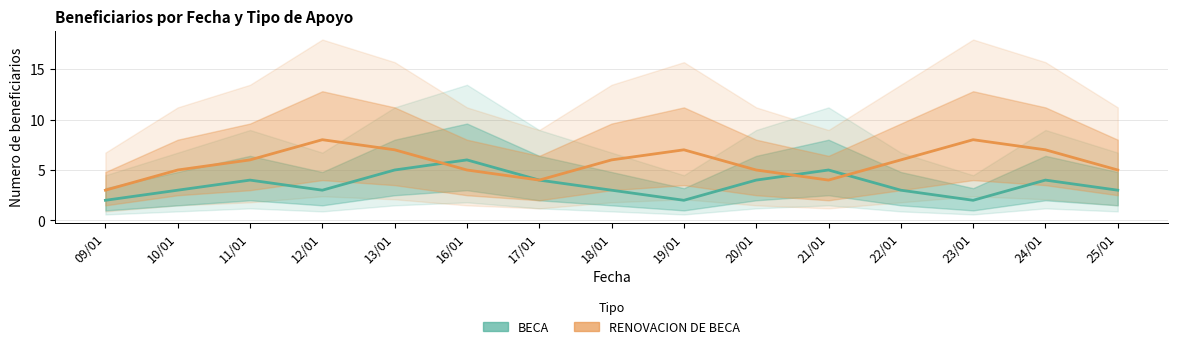

Reading right to left, what are all the values shown in this chart?

BECA: 25/01=3	24/01=4	23/01=2	22/01=3	21/01=5	20/01=4	19/01=2	18/01=3	17/01=4	16/01=6	13/01=5	12/01=3	11/01=4	10/01=3	09/01=2
RENOVACION DE BECA: 25/01=5	24/01=7	23/01=8	22/01=6	21/01=4	20/01=5	19/01=7	18/01=6	17/01=4	16/01=5	13/01=7	12/01=8	11/01=6	10/01=5	09/01=3